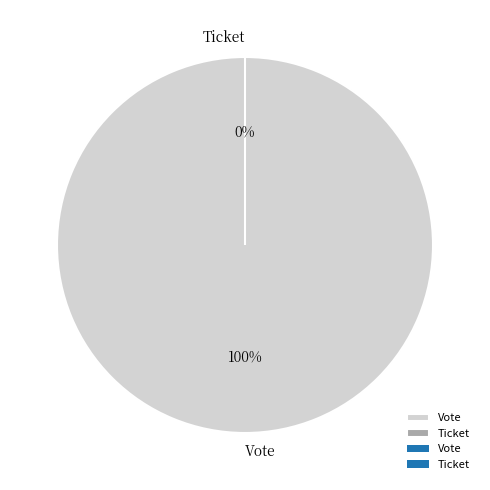

Rank the categories by value from highest to lowest.

Vote, Ticket